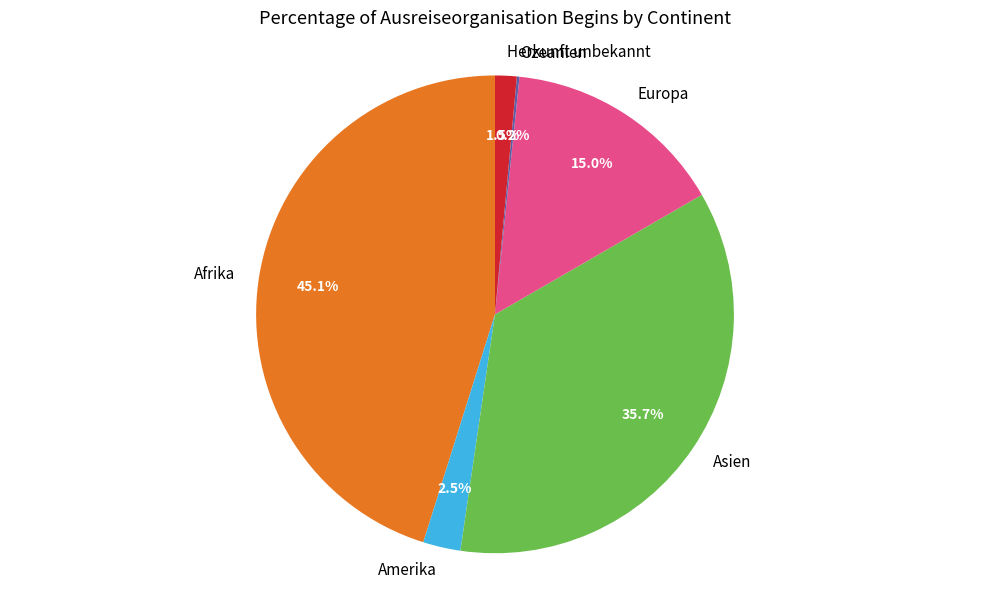

Which category has the biggest portion of the pie?

Afrika